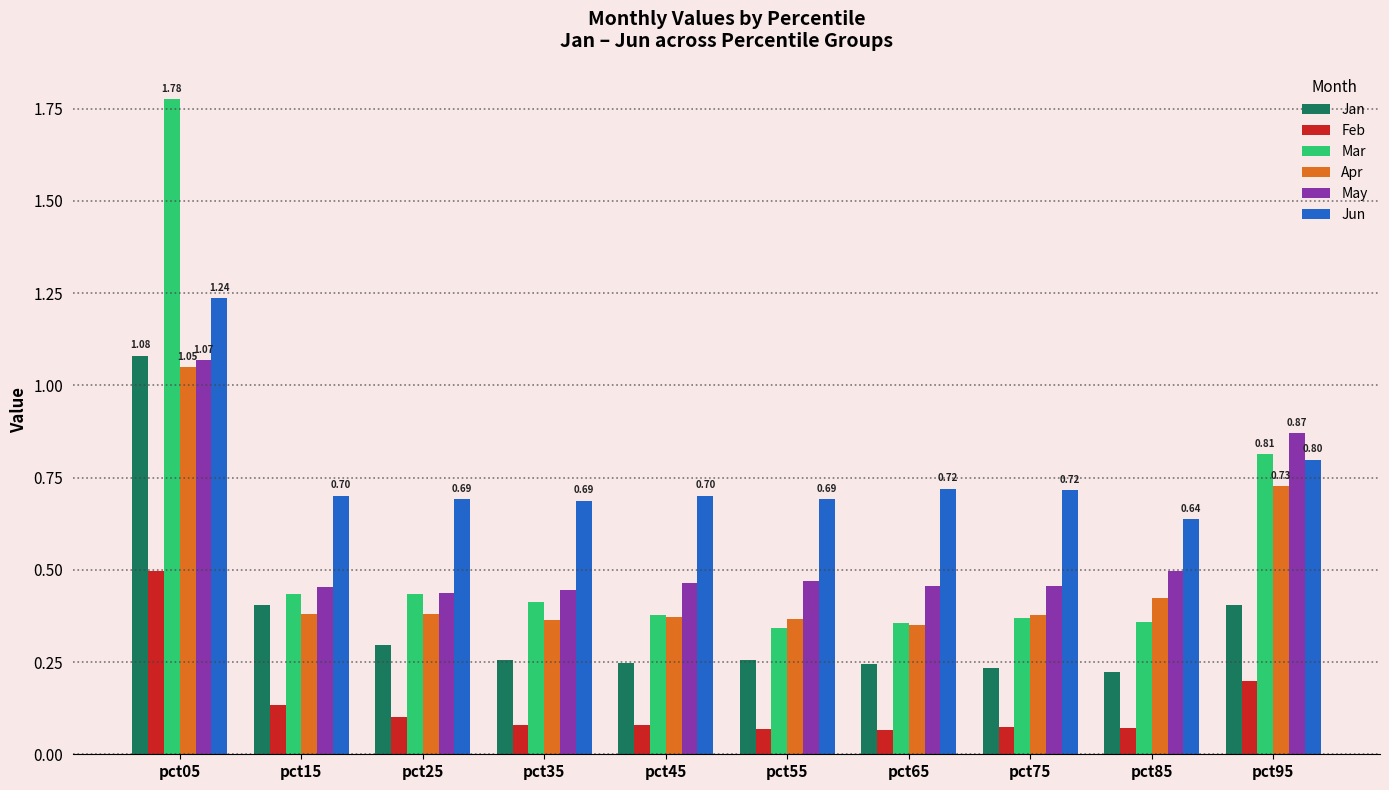

How many bars are there in each group?

6